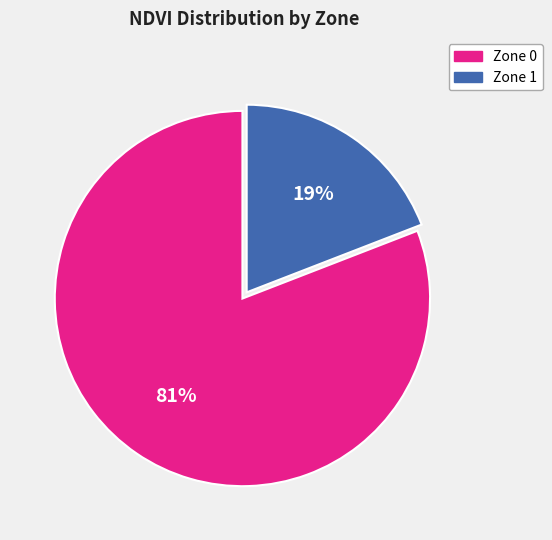

Is there a majority slice in this chart?

Yes